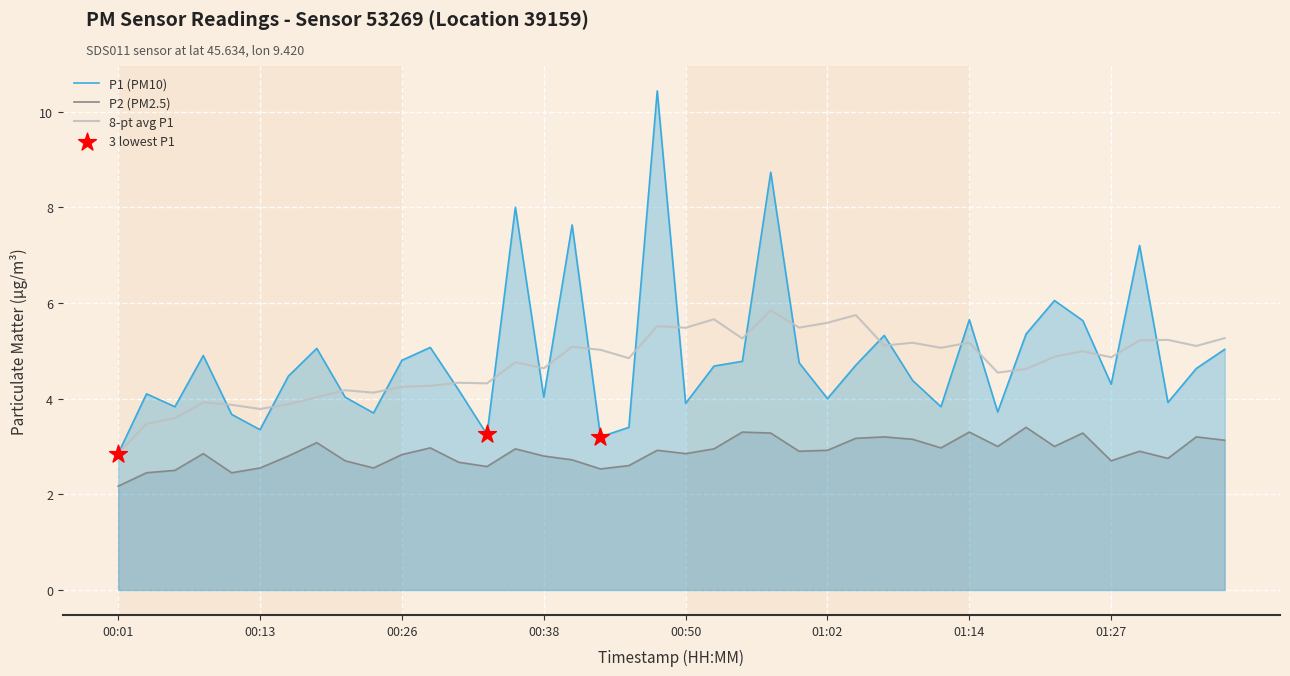

Which series contains the lowest Y value?

P2